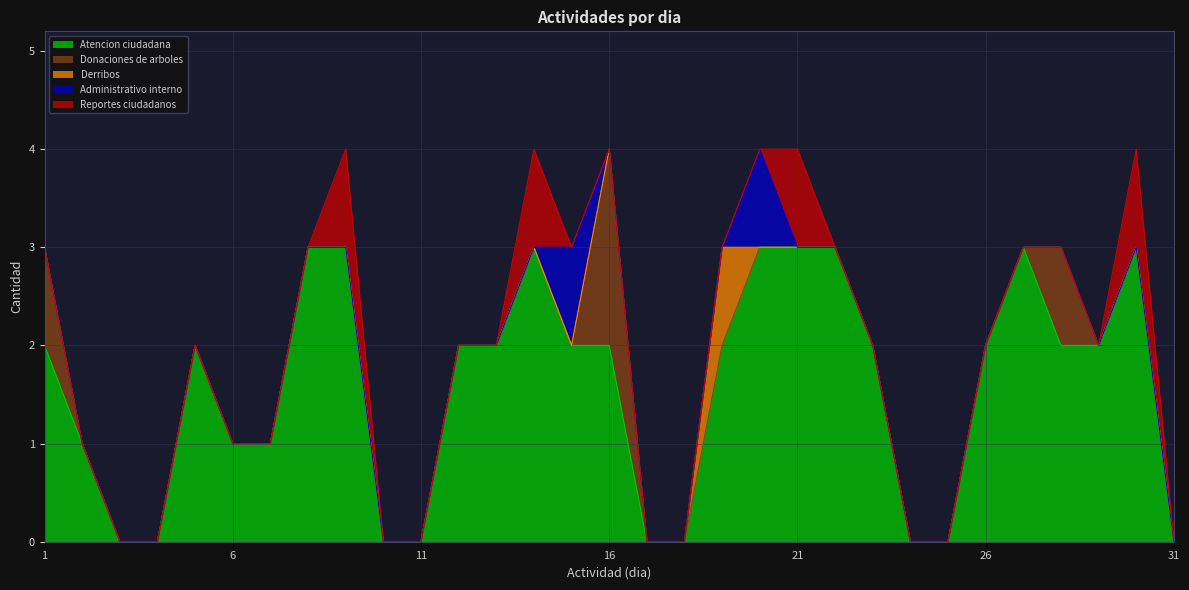

What is the sum of all Donaciones de arboles values?

4